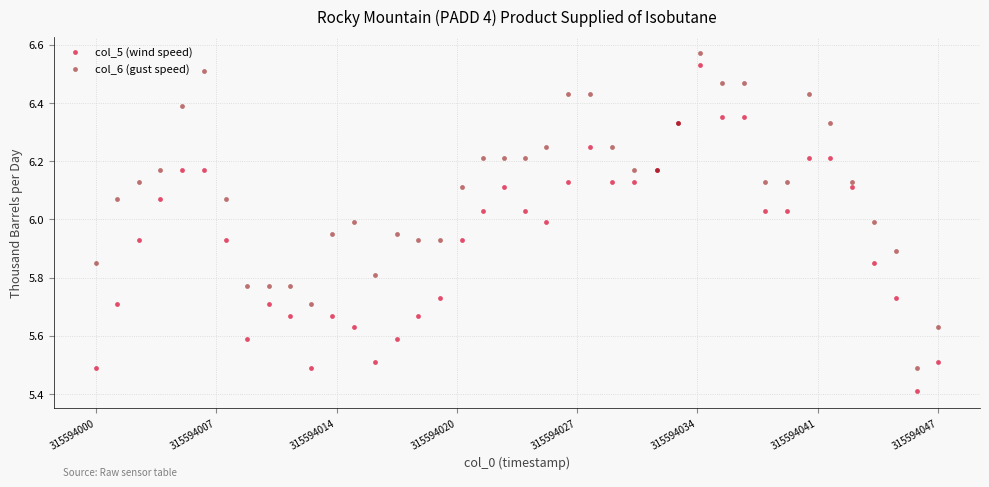

In the col_5 (wind speed) series, what Y value is closest to 5?

5.4